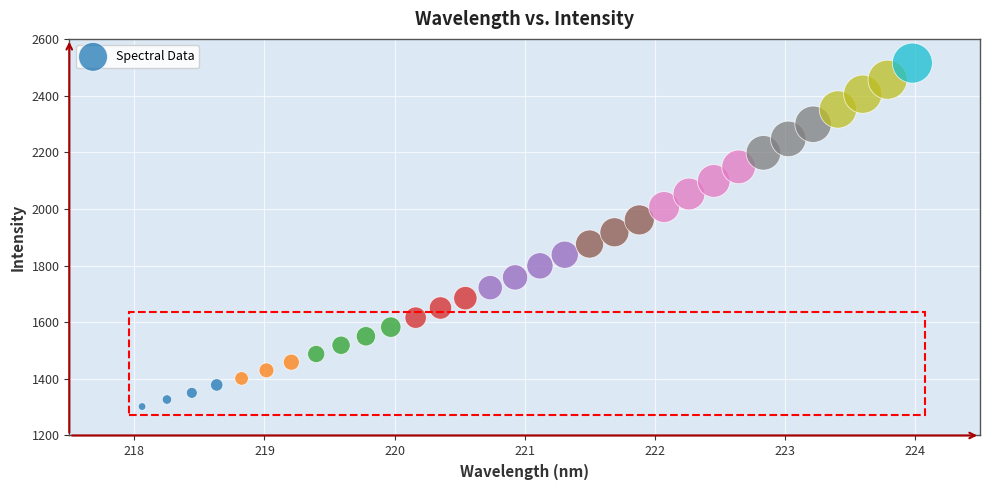

What is the range of X values (max minus min)?

5.9